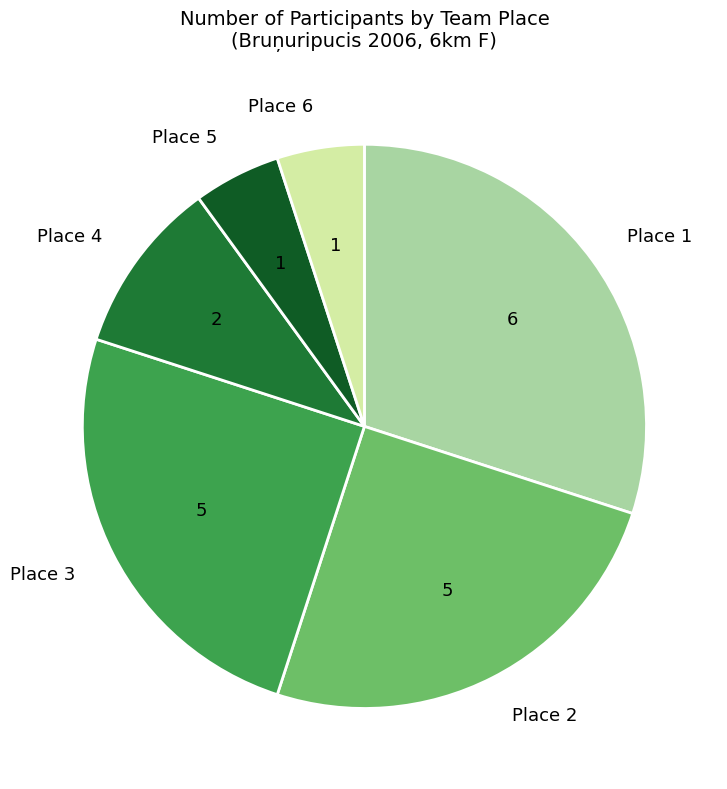

The Place 2 slice represents 20% of the pie. True or false?

False